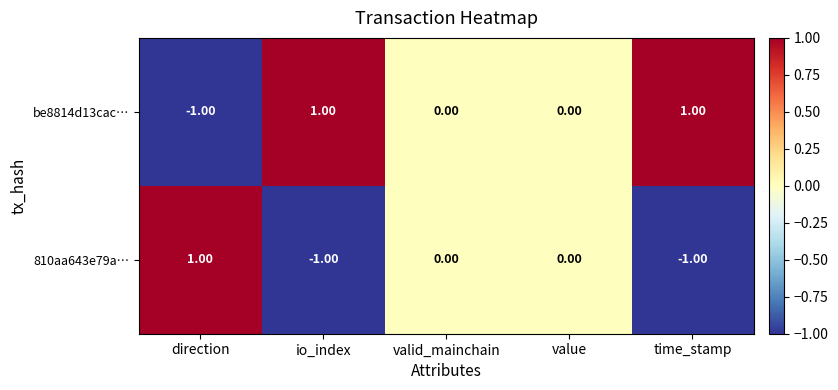

What is the greatest value displayed?

1